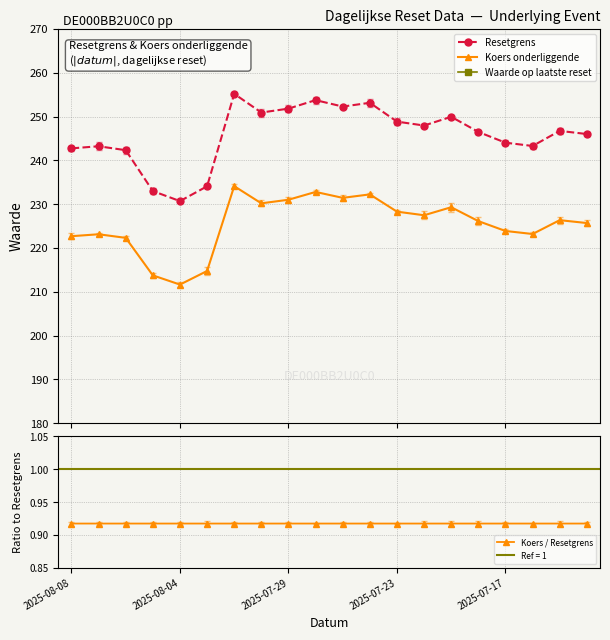

Which series has the largest total across all categories?

Resetgrens